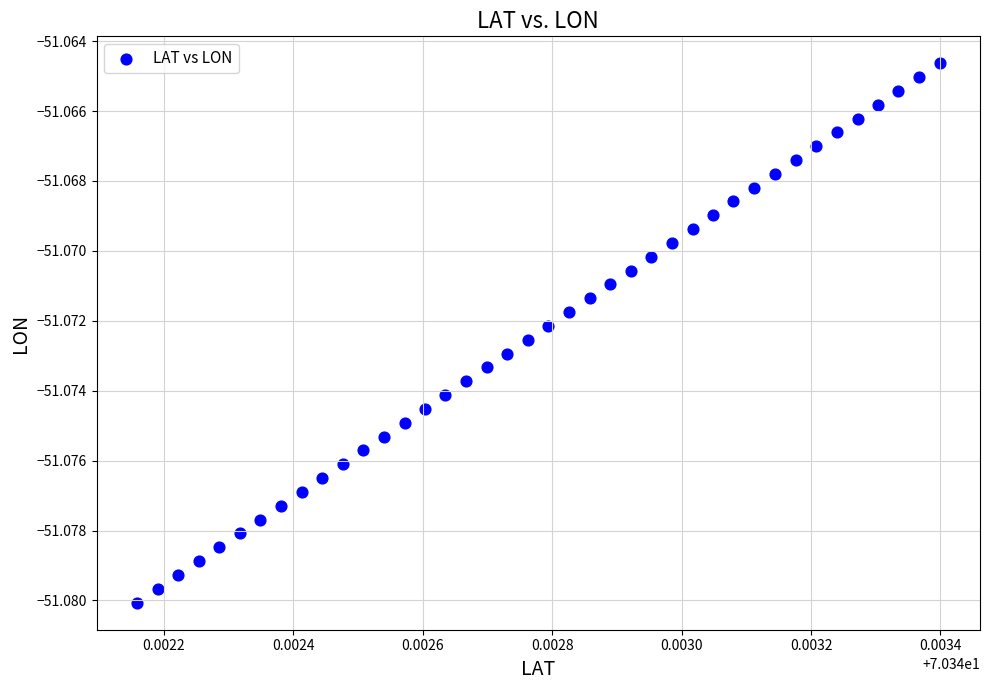

Count the number of points in this scatter plot.

40